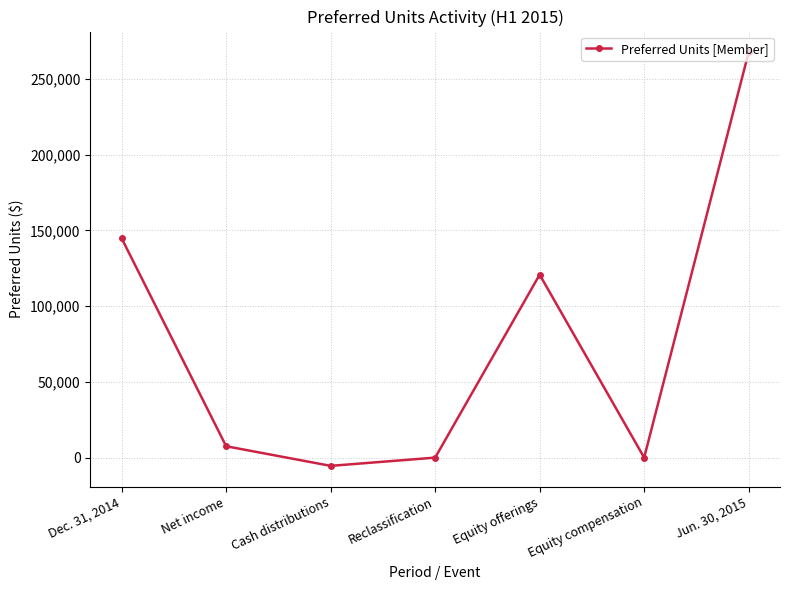

Which has a higher value, Jun. 30, 2015 or Net income?

Jun. 30, 2015